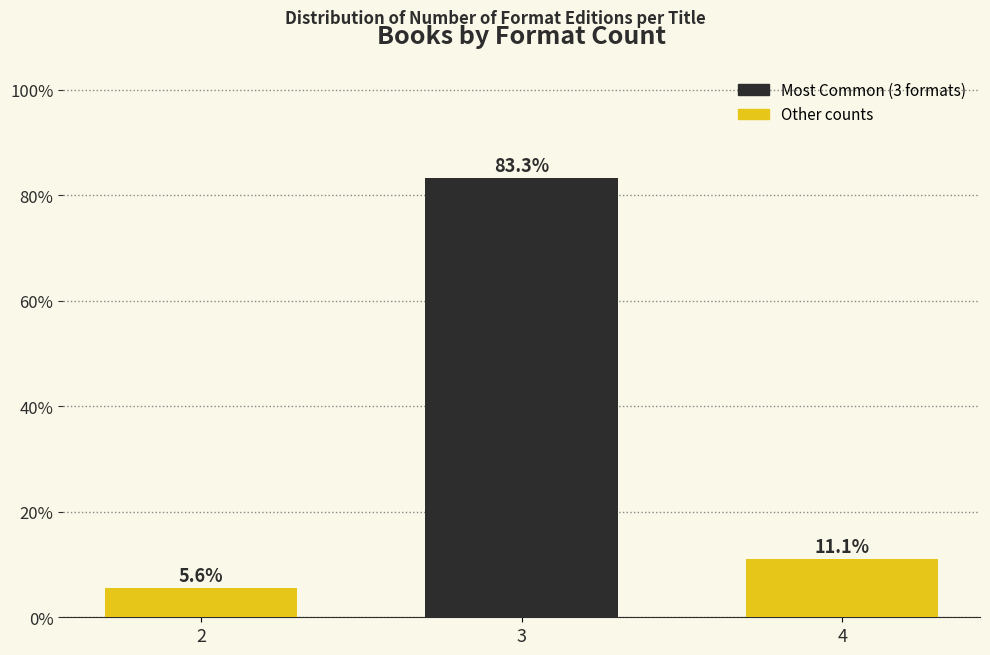

Reading left to right, transcribe all the data shown in this chart.

2=5.6	3=83.3	4=11.1